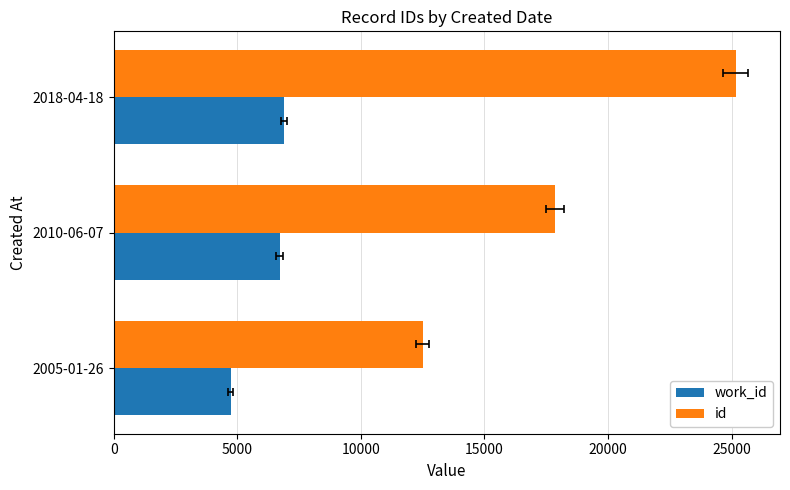

The work_id series shows 1539 at 2005-01-26. True or false?

False